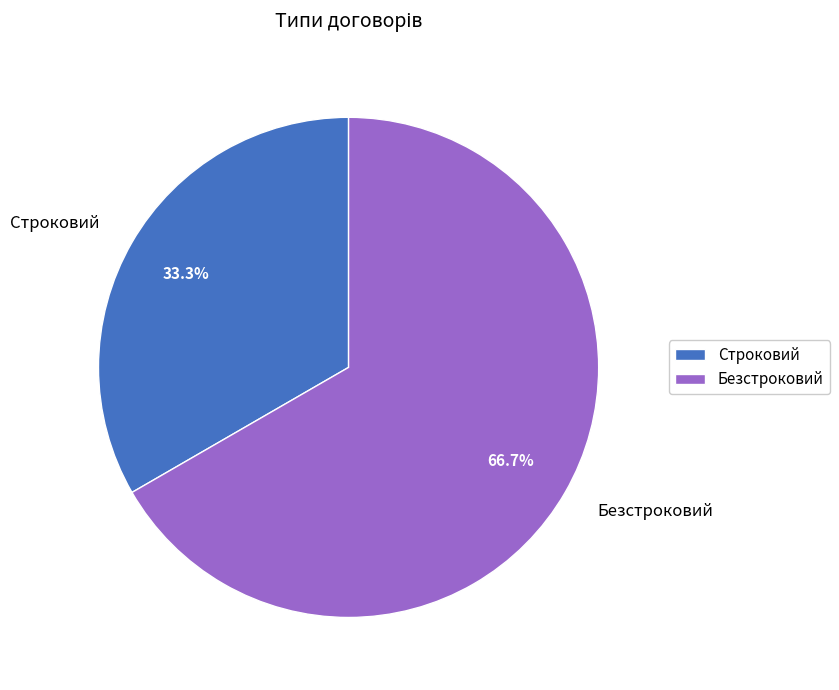

How many slices are in this pie chart?

2